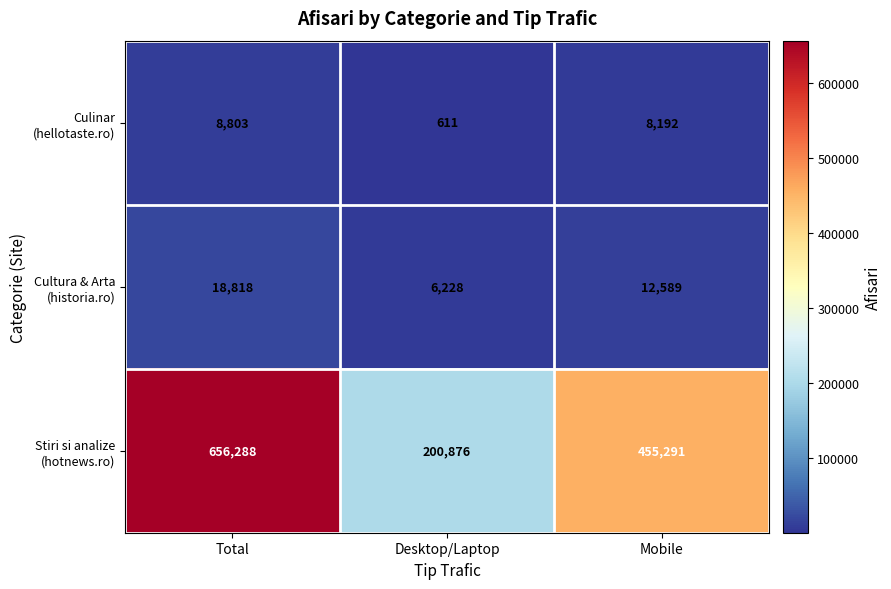

What is the difference between the highest and lowest values at Total?

647485